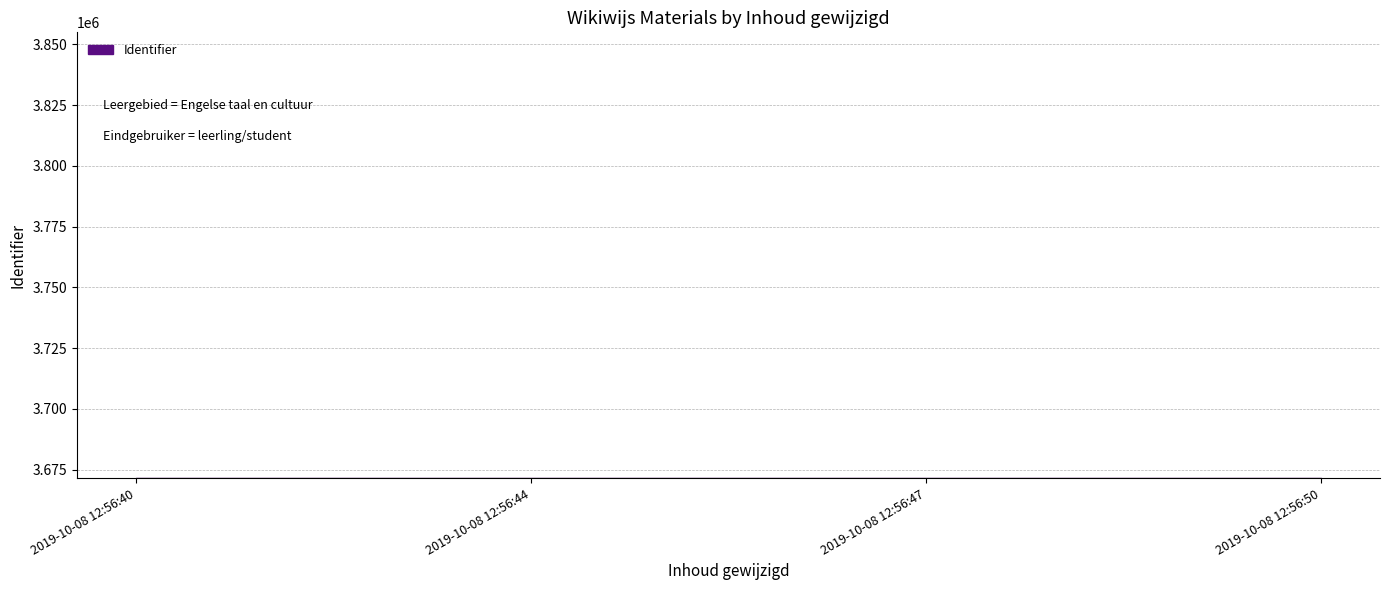

The chart shows a value of 6039368 at 2019-10-08 12:56:50. True or false?

False